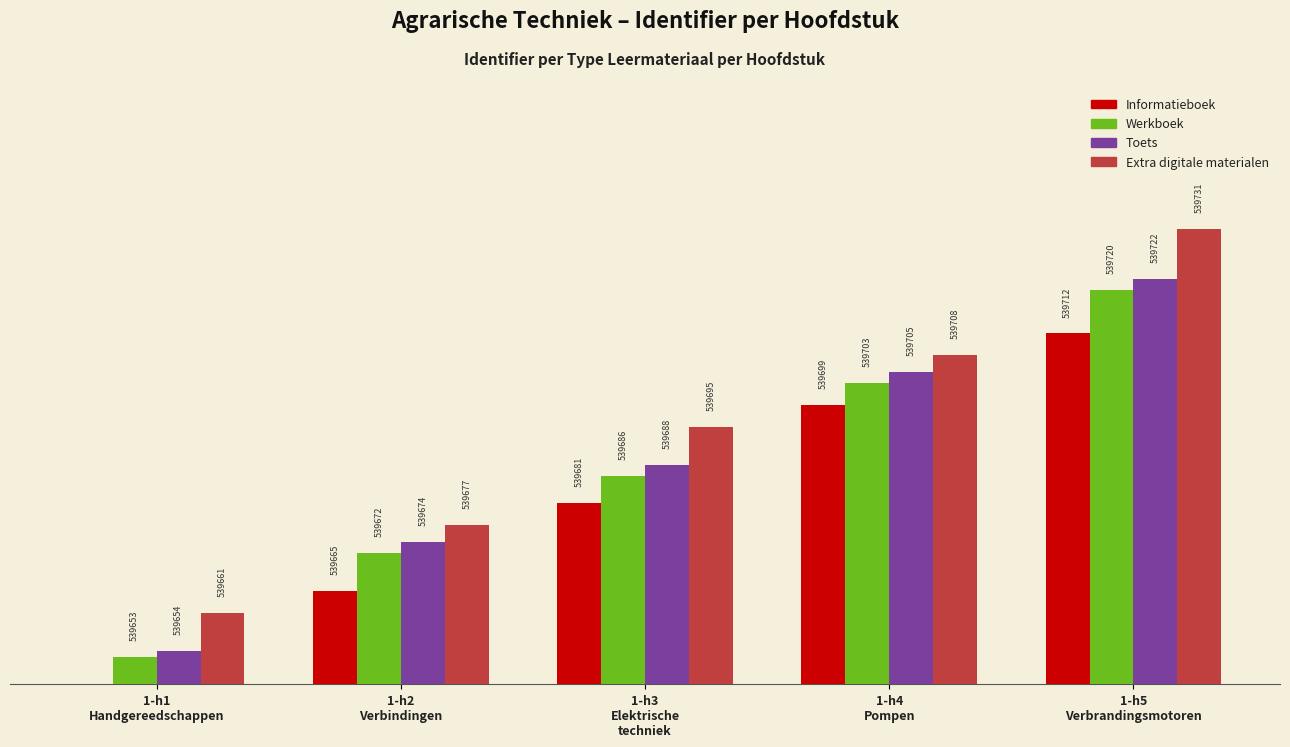

Reading left to right, transcribe all the data shown in this chart.

Informatieboek: 0	17	33	51	64
Werkboek: 5	24	38	55	72
Toets: 6	26	40	57	74
Extra digitale materialen: 13	29	47	60	83